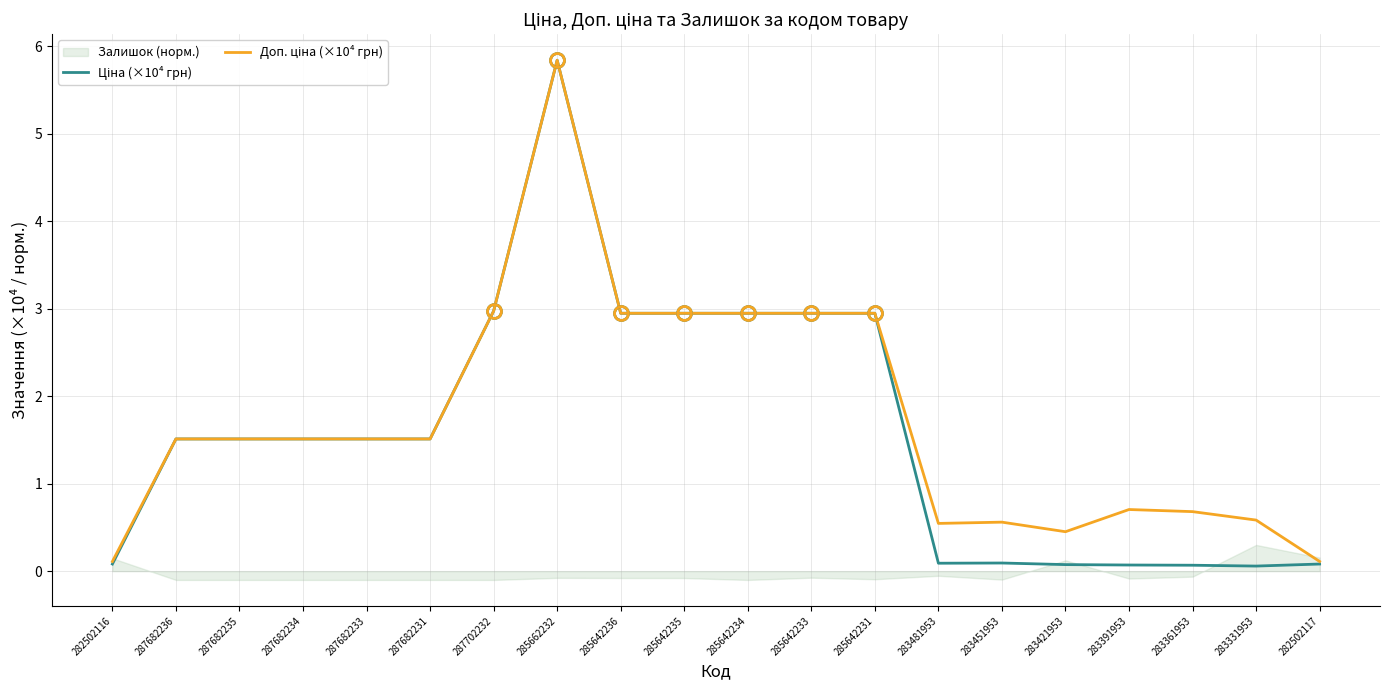

Rank the series at 287682235 from highest to lowest value.

Ціна (×10⁴ грн), Доп. ціна (×10⁴ грн)